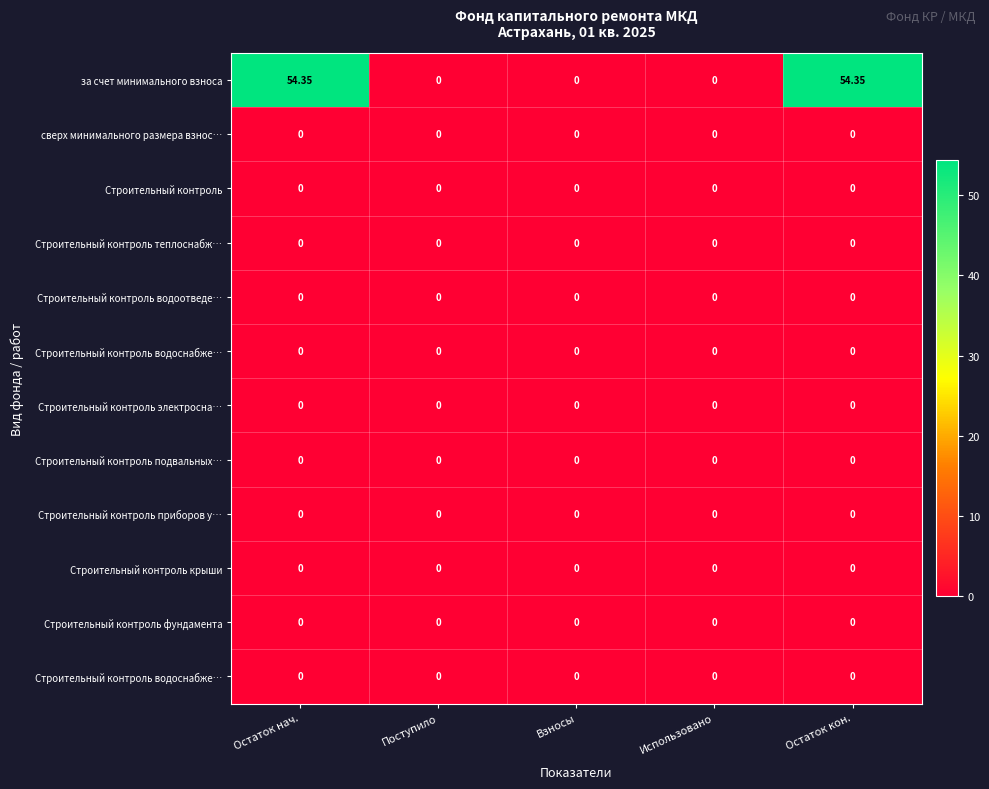

At which category does the chart reach its minimum across all series?

Поступило